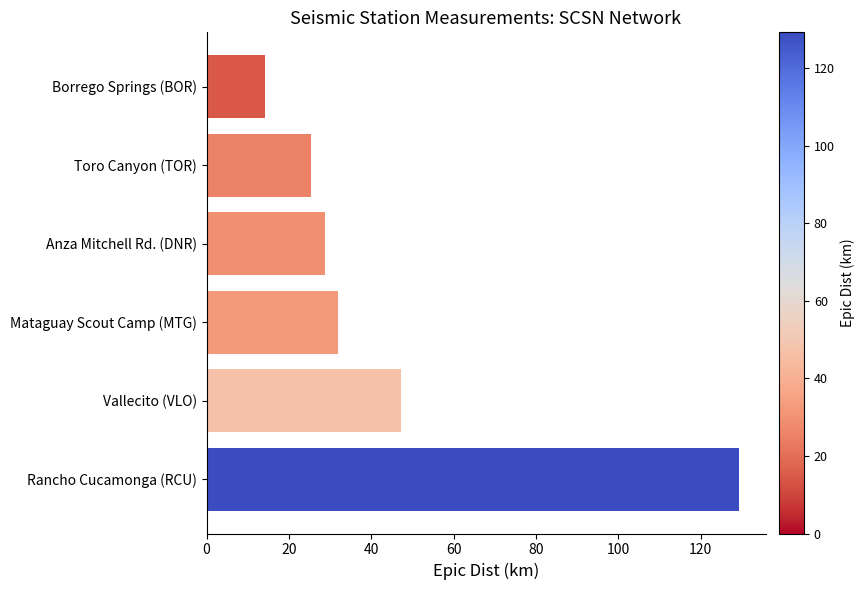

What is the value of the 1st bar from the top?

14.3